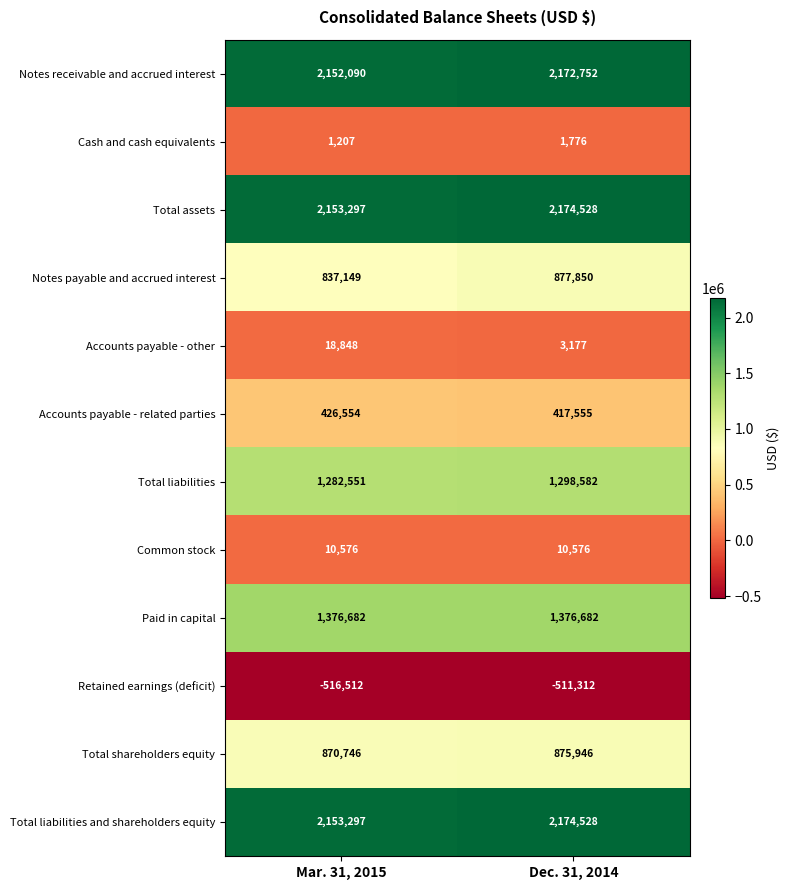

Which series has the largest range (max minus min)?

Notes payable and accrued interest